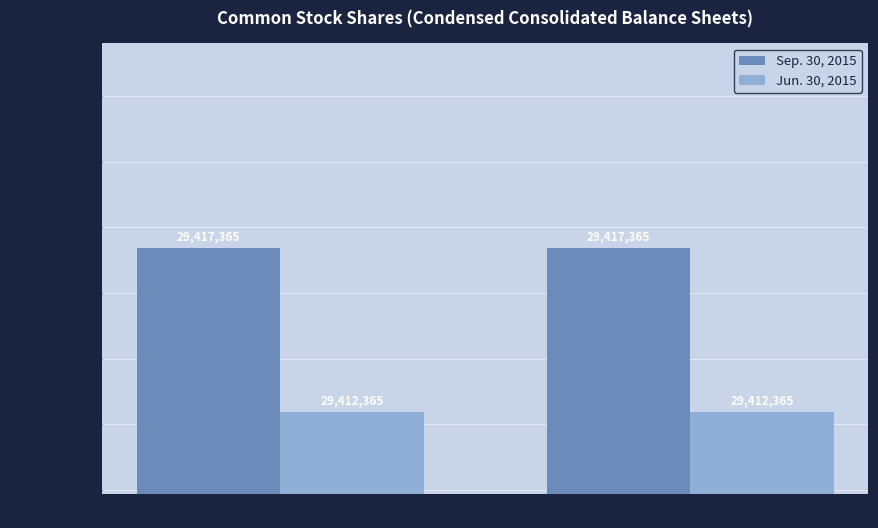

True or false: Jun. 30, 2015 has a value of 29412365 at Common stock, shares outstanding.

True